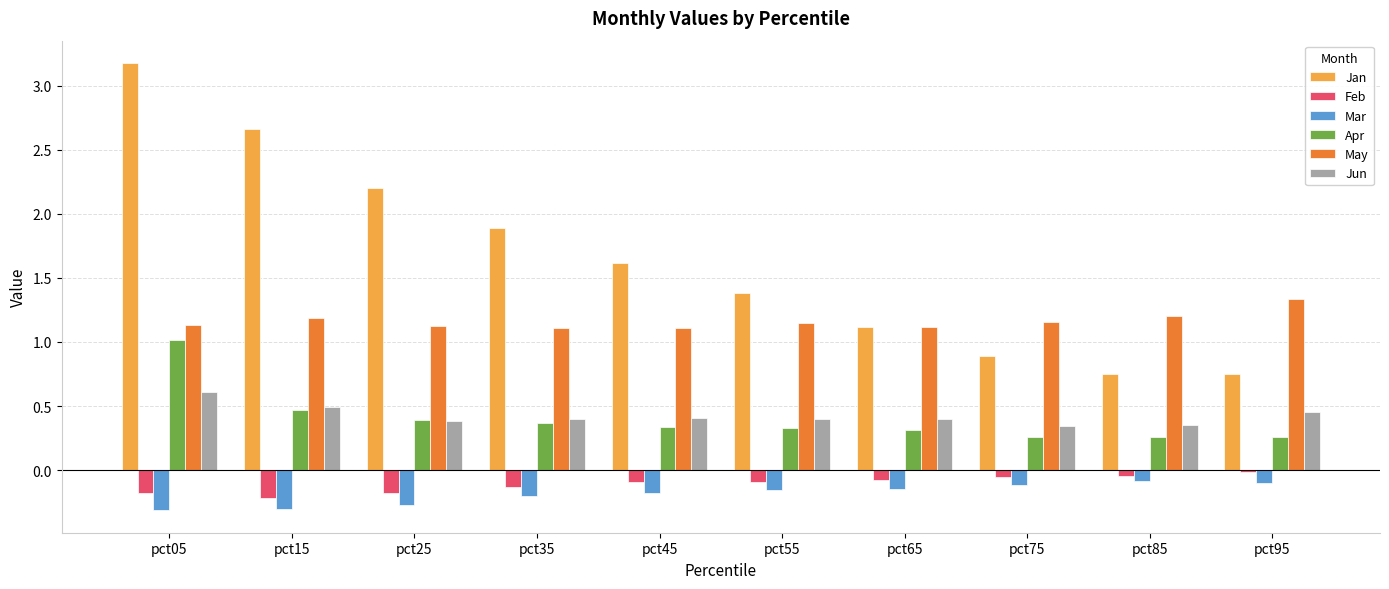

What is the spread (max minus min) of values at pct55?

1.5